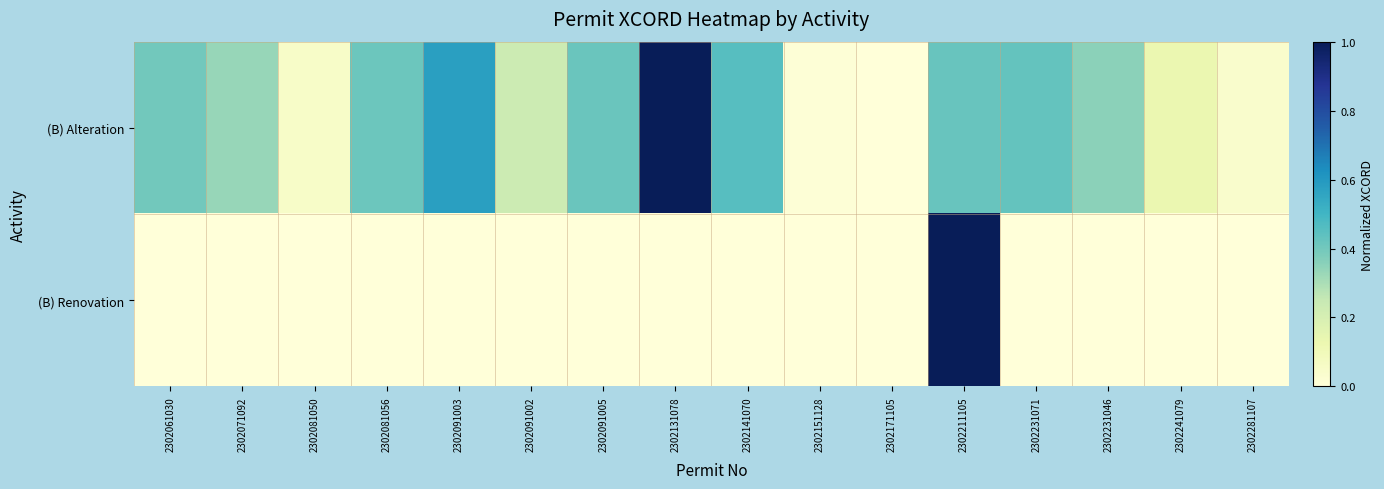

List the series in order of their peak value, lowest first.

(B) Alteration, (B) Renovation